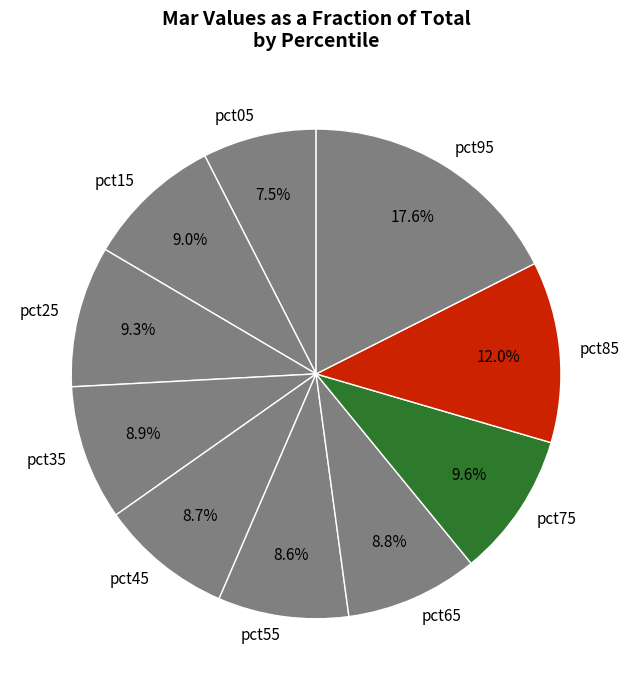

Combined, what portion of the pie is pct55 and pct15?

17.6%